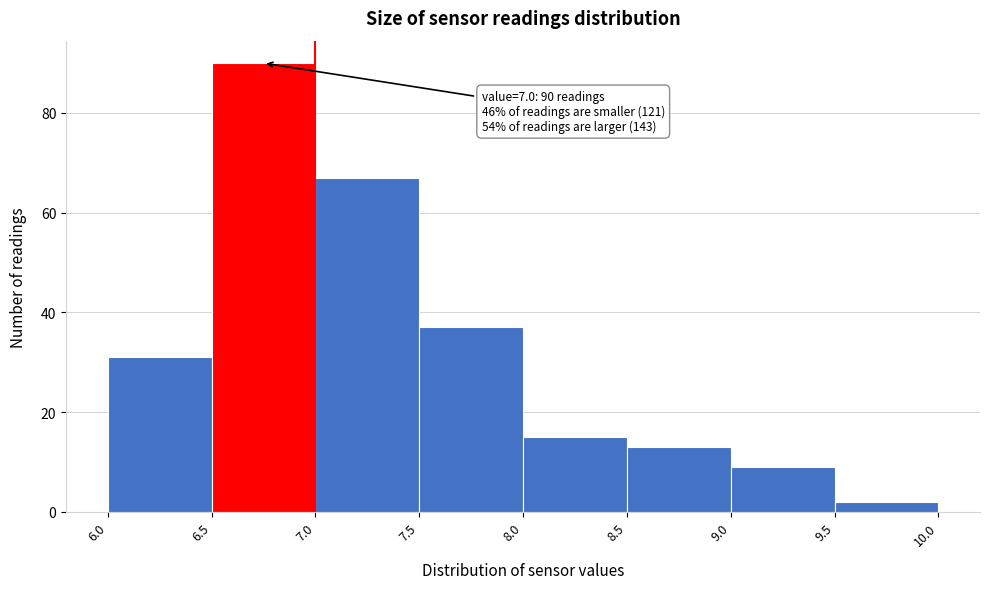

Which range on the x-axis has the tallest bar?

6.5 to 7.0